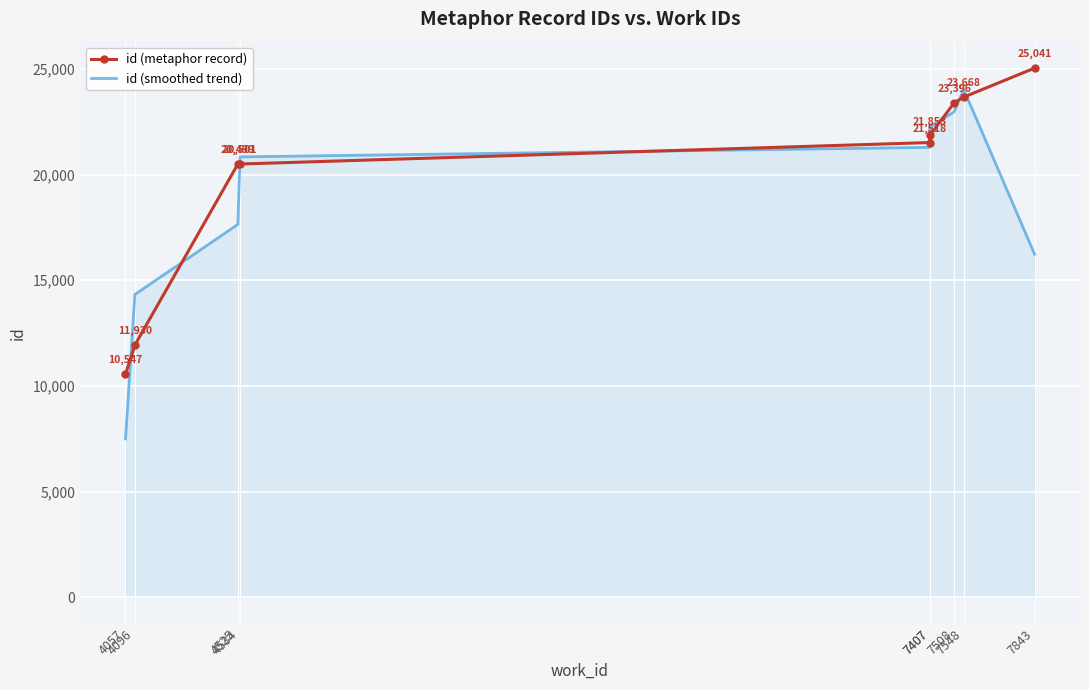

Count the number of categories in the chart.

9